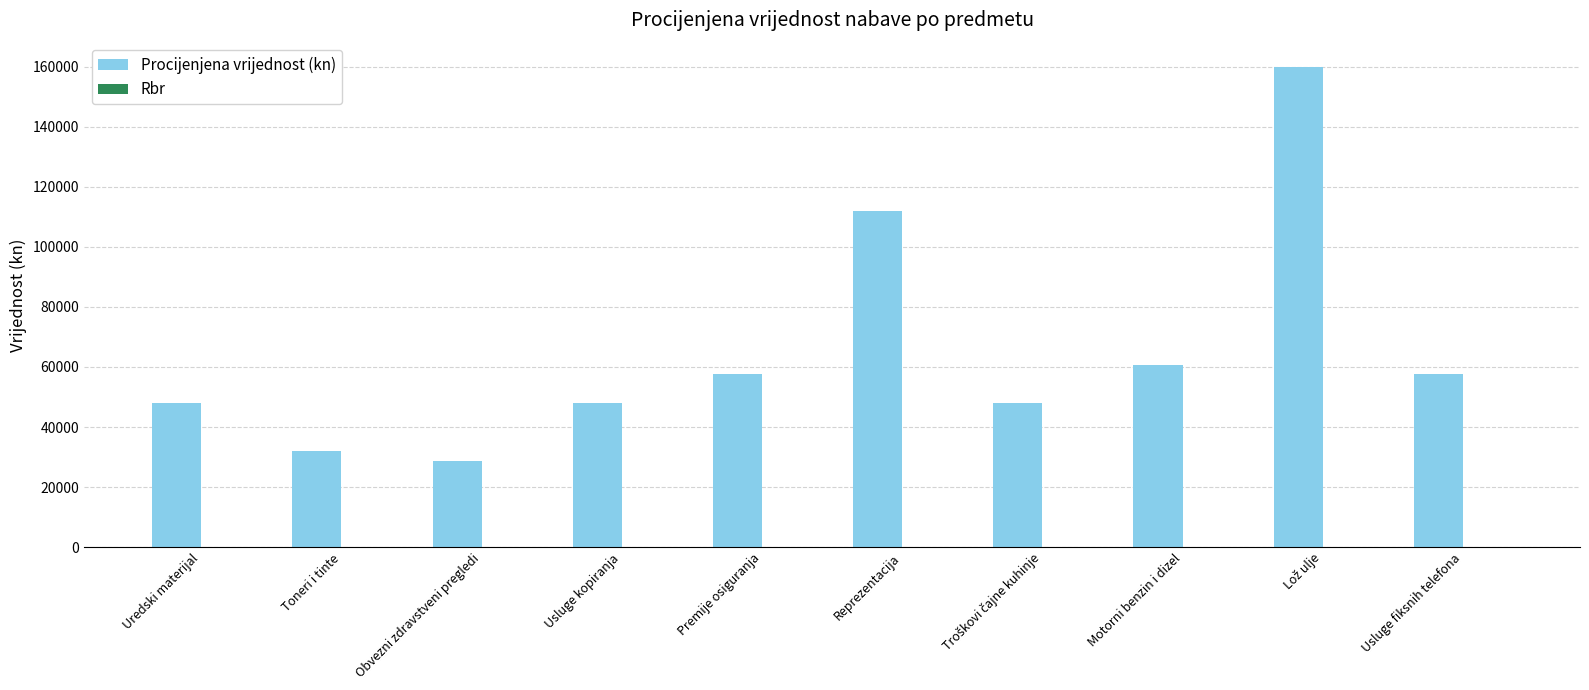

What is the sum of all Procijenjena vrijednost (kn) values?

652800